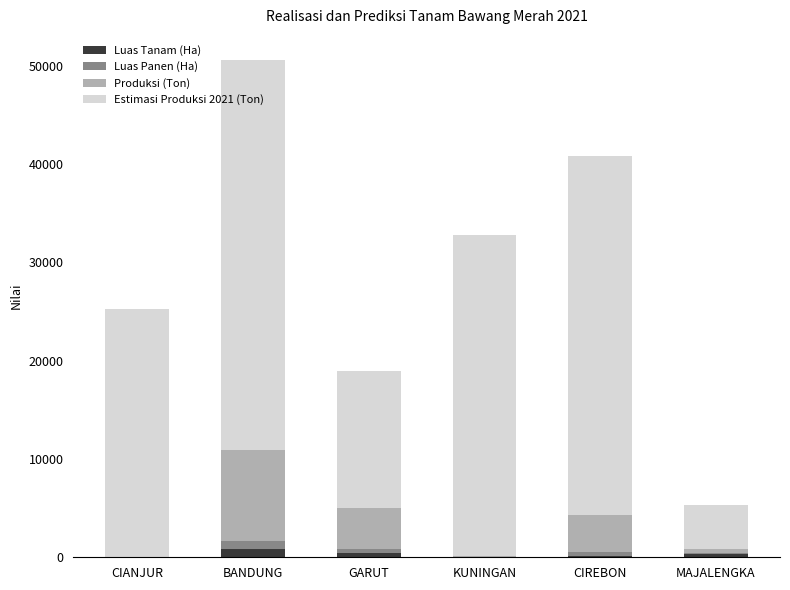

How many series are shown in this chart?

4